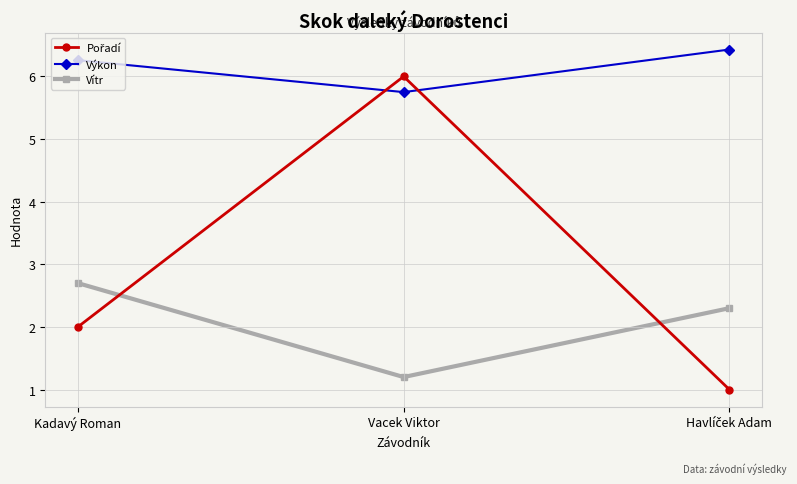

What is the minimum value shown in the chart?

1.0